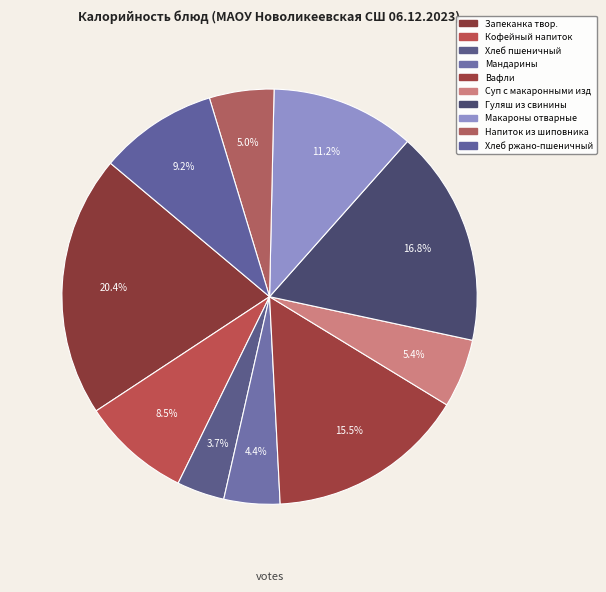

How many segments does this pie chart have?

10